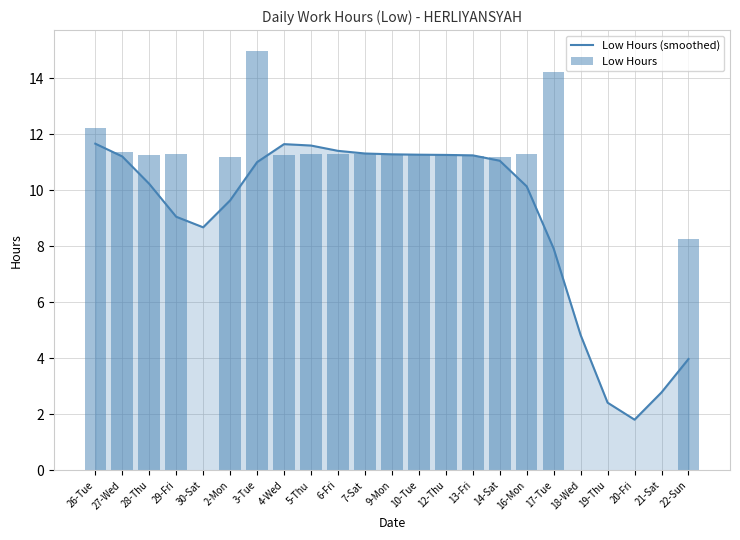

True or false: Low Hours (smoothed) has a value of 11.7 at 26-Tue.

True